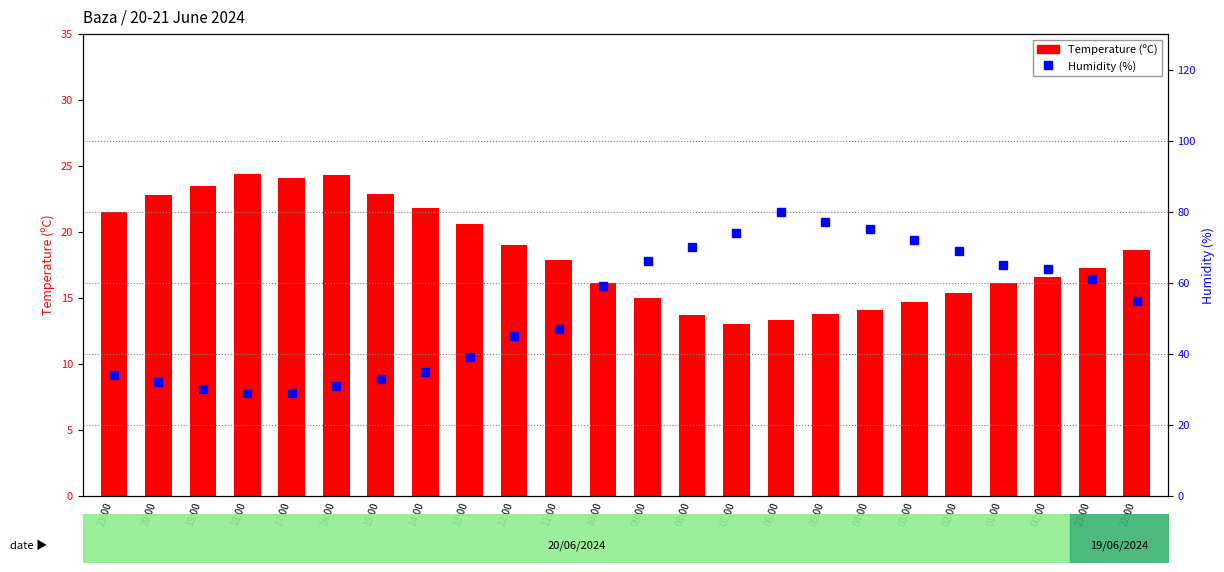

Reading left to right, extract all data points from this chart.

Temperature (C): 21.5	22.8	23.5	24.4	24.1	24.3	22.9	21.8	20.6	19.0	17.9	16.1	15.0	13.7	13.0	13.3	13.8	14.1	14.7	15.4	16.1	16.6	17.3	18.6
Humidity (%): 34.0	32.0	30.0	29.0	29.0	31.0	33.0	35.0	39.0	45.0	47.0	59.0	66.0	70.0	74.0	80.0	77.0	75.0	72.0	69.0	65.0	64.0	61.0	55.0